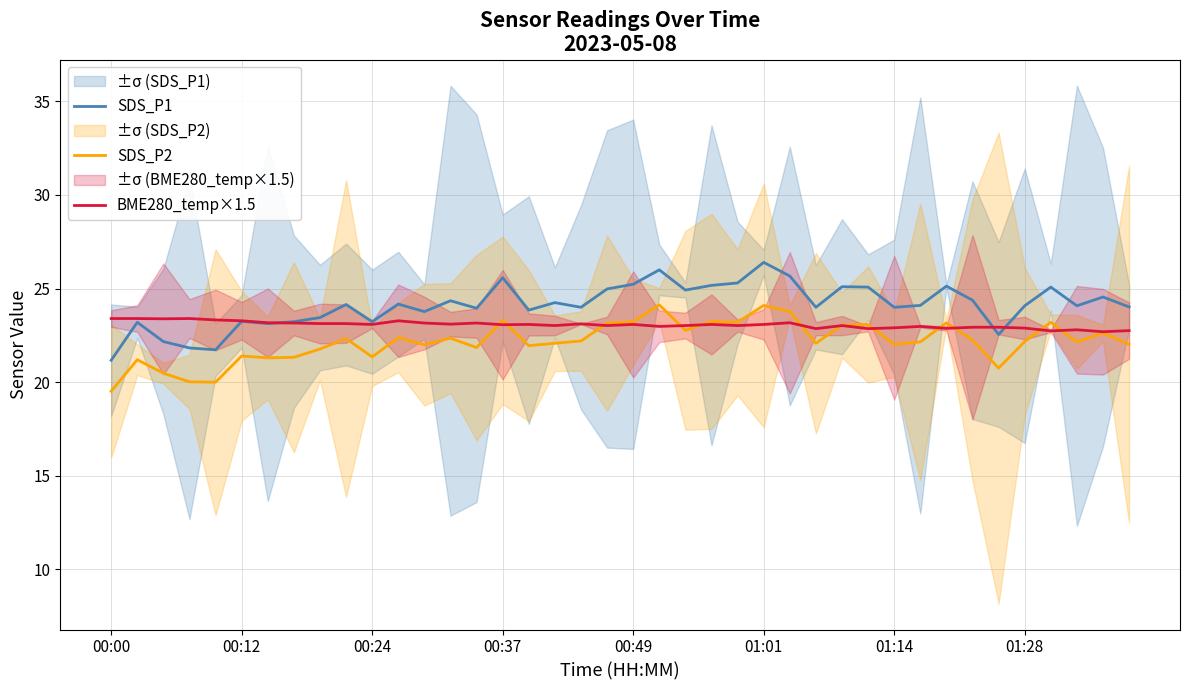

True or false: SDS_P1 and BME280_temp×1.5 intersect in this chart.

True